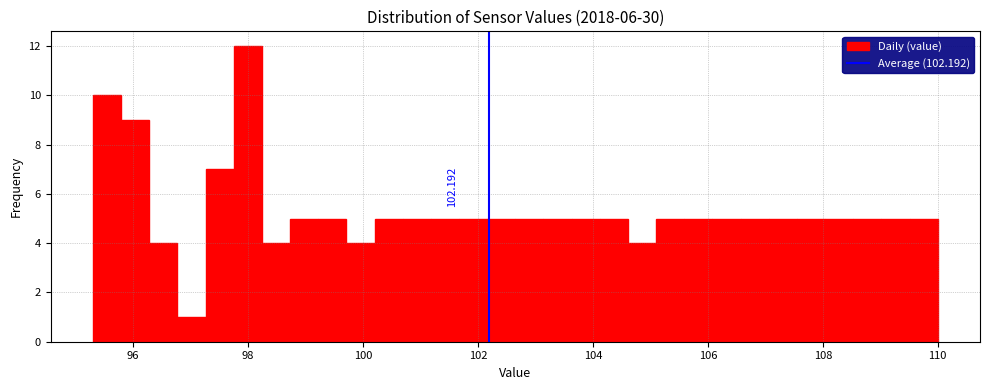

Read against the x-axis, roughly where is the centre of the tallest bar?

98.0